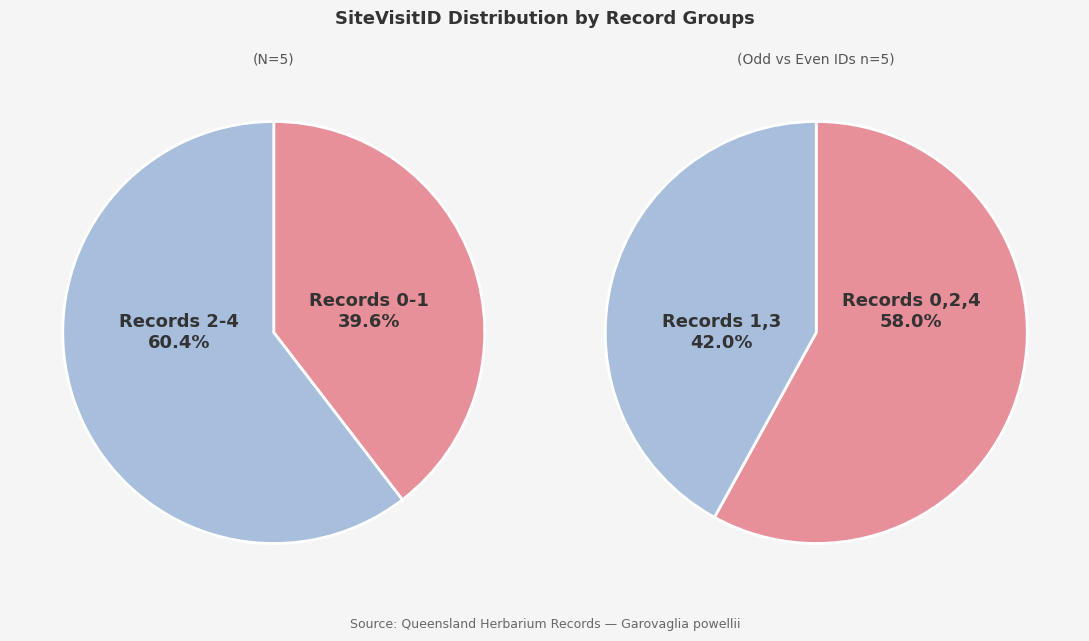

Combined, do 3 and 4 account for over 50%?

No